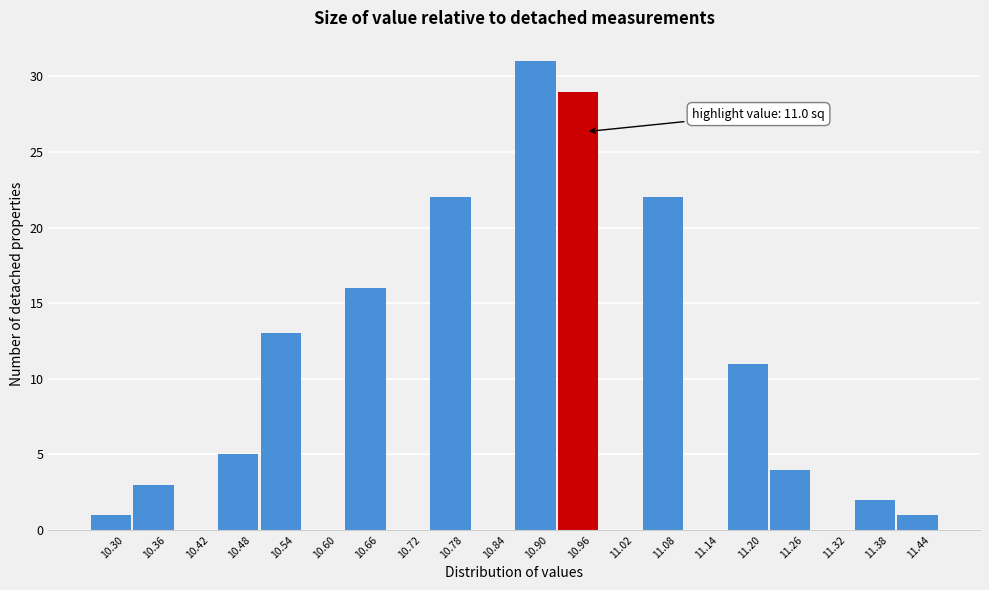

Reading right to left, list all the values displayed in this chart.

11.44=1	11.38=2	11.32=0	11.26=4	11.20=11	11.14=0	11.08=22	11.02=0	10.96=29	10.90=31	10.84=0	10.78=22	10.72=0	10.66=16	10.60=0	10.54=13	10.48=5	10.42=0	10.36=3	10.30=1